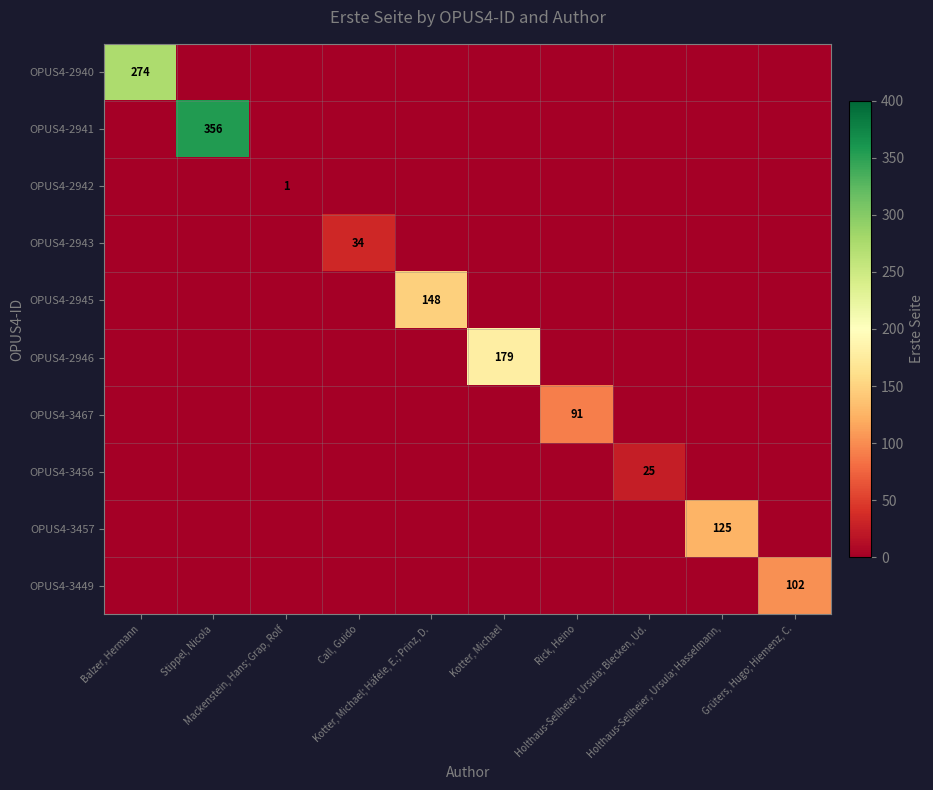

What is the spread (max minus min) of values at Balzer, Hermann?

274